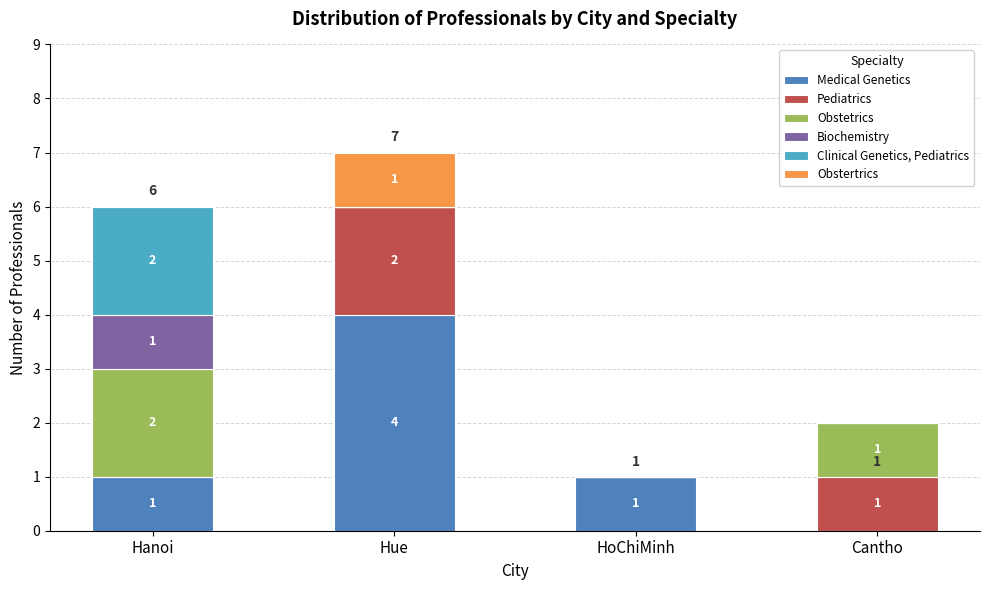

What is the average value of the Medical Genetics series?

2